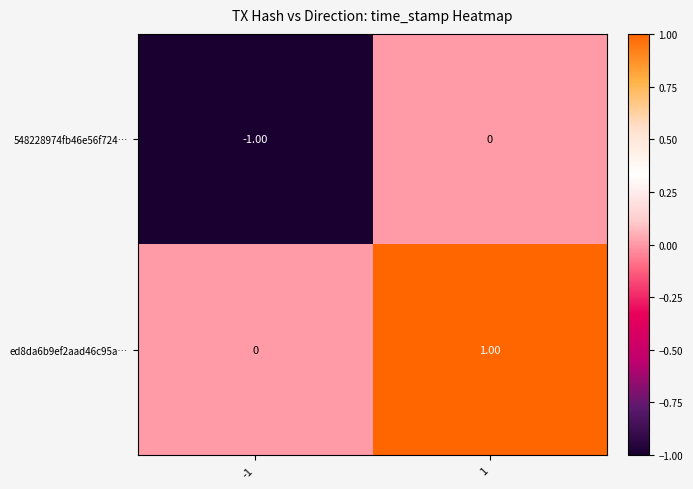

Rank the categories by ed8da6b9ef2aad46c95a… value from lowest to highest.

-1, 1